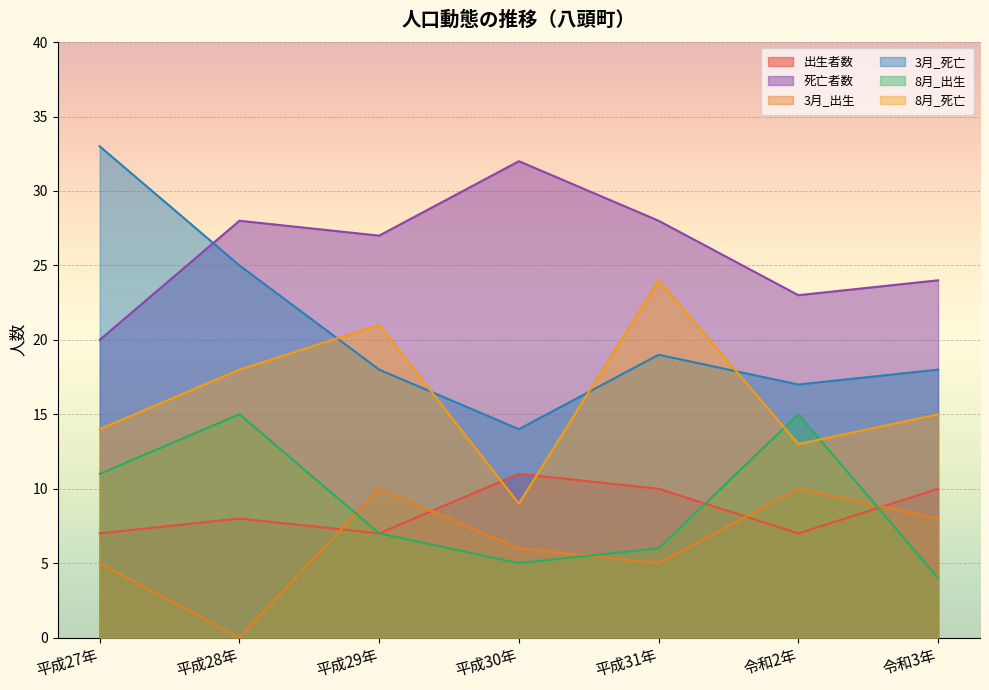

What position from the left is 平成31年?

5